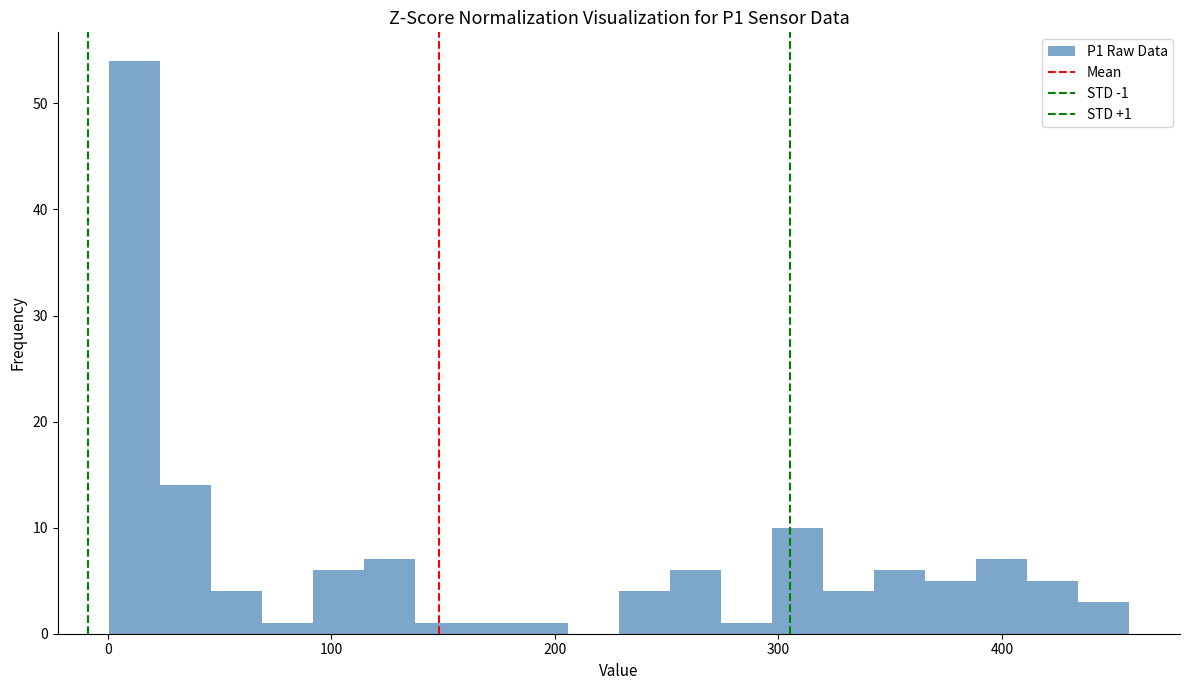

Around what value on the x-axis is the tallest bar? Give the approximate position of its centre, as read against the axis.

10